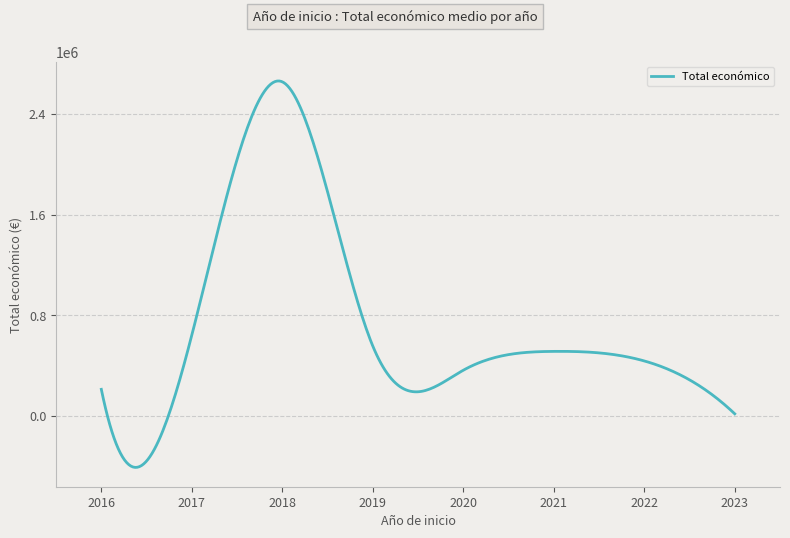

What is the greatest value displayed?

2660938.5